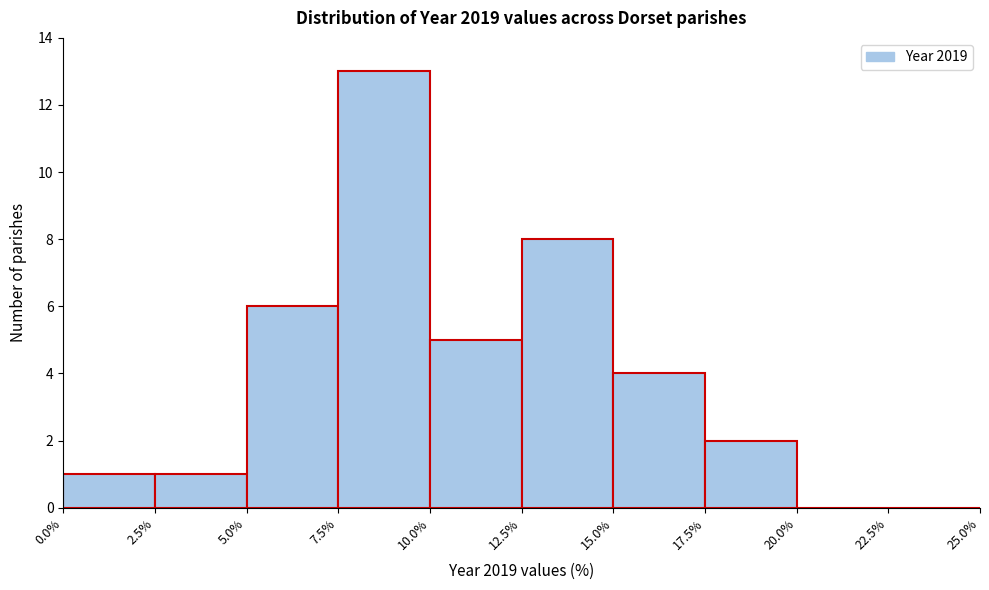

Reading left to right, list every bar in this chart as the range it spans on the x-axis followed by its height. The values are not printed on the chart, so give them approximately, as read against the axis.

0.0% to 2.5%: 1
2.5% to 5.0%: 1
5.0% to 7.5%: 6
7.5% to 10.0%: 13
10.0% to 12.5%: 5
12.5% to 15.0%: 8
15.0% to 17.5%: 4
17.5% to 20.0%: 2
20.0% to 22.5%: 0
22.5% to 25.0%: 0